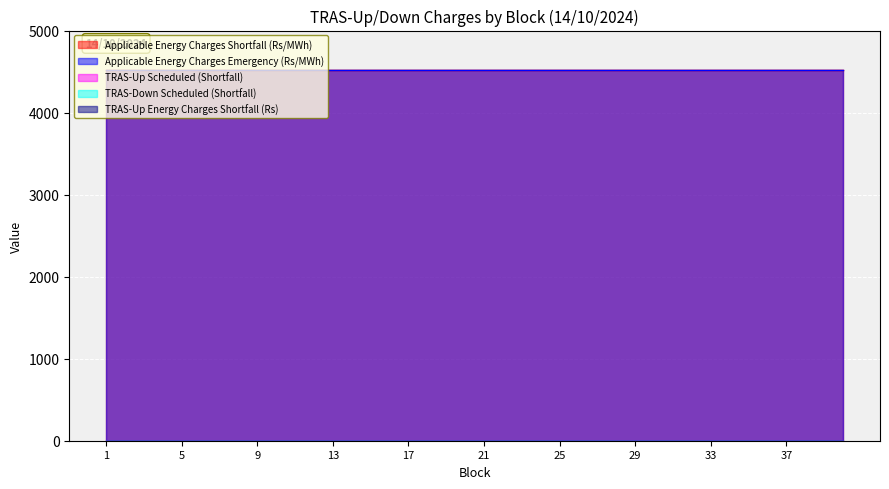

Which category has the lowest value across all series?

1